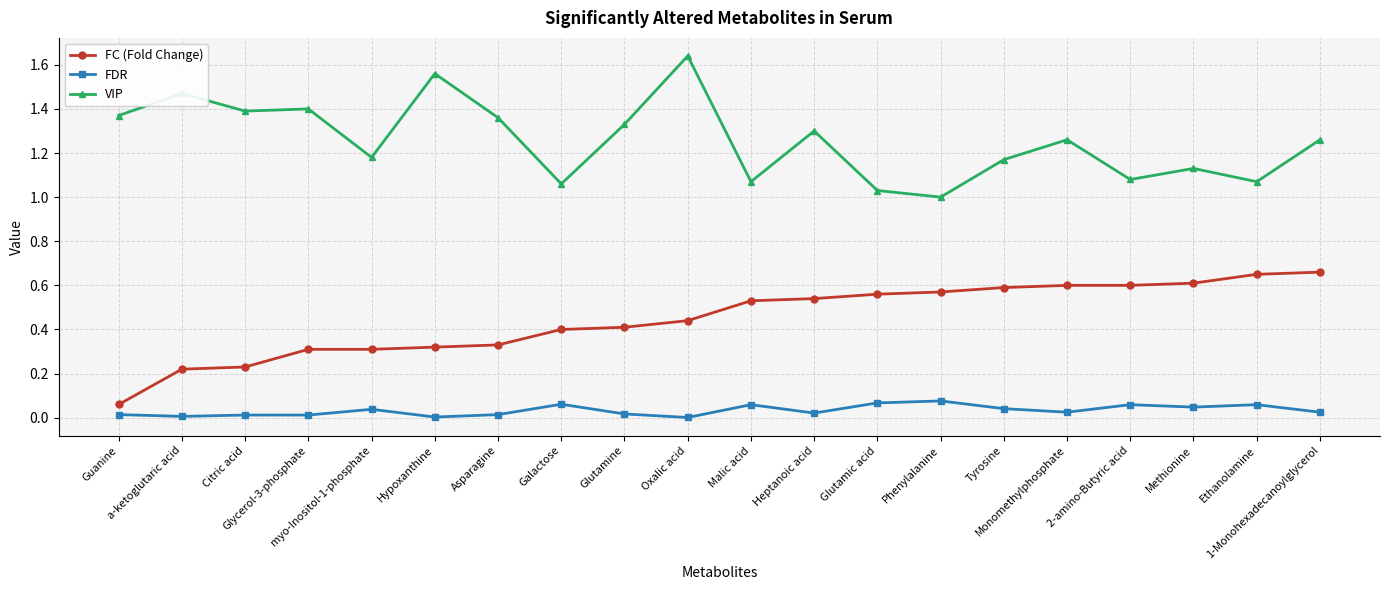

True or false: FDR and FC (Fold Change) intersect in this chart.

False